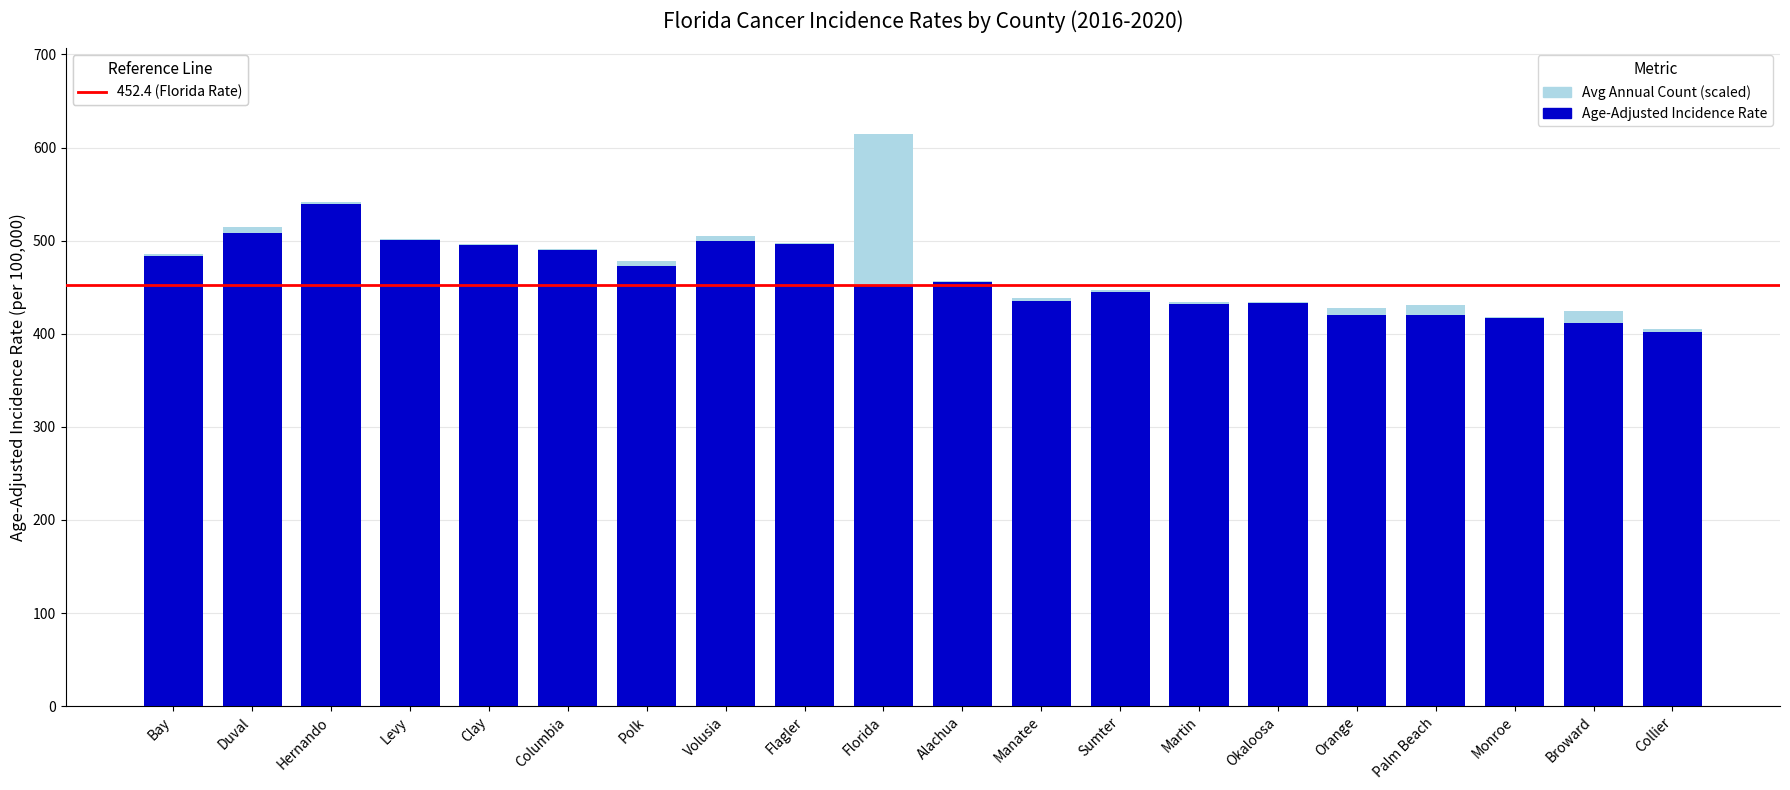

At which category is the sum across all series the highest?

Florida